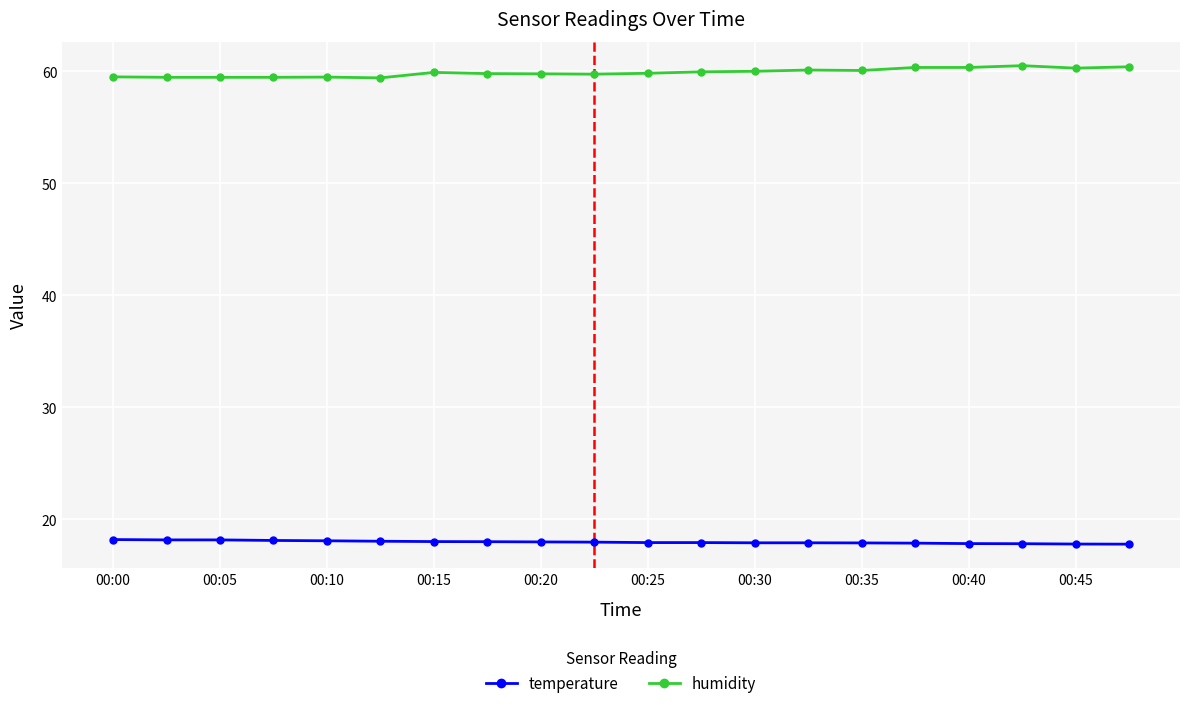

Does the chart have visible grid lines?

Yes